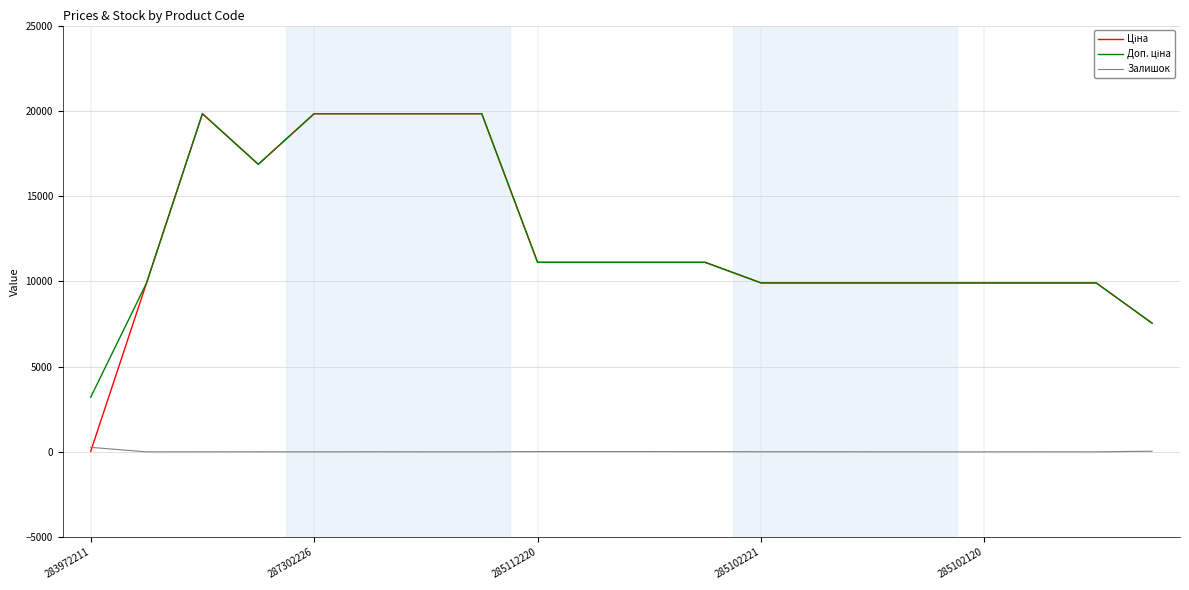

Between which two adjacent categories do Залишок and Ціна first intersect?

283972211 and 287302226